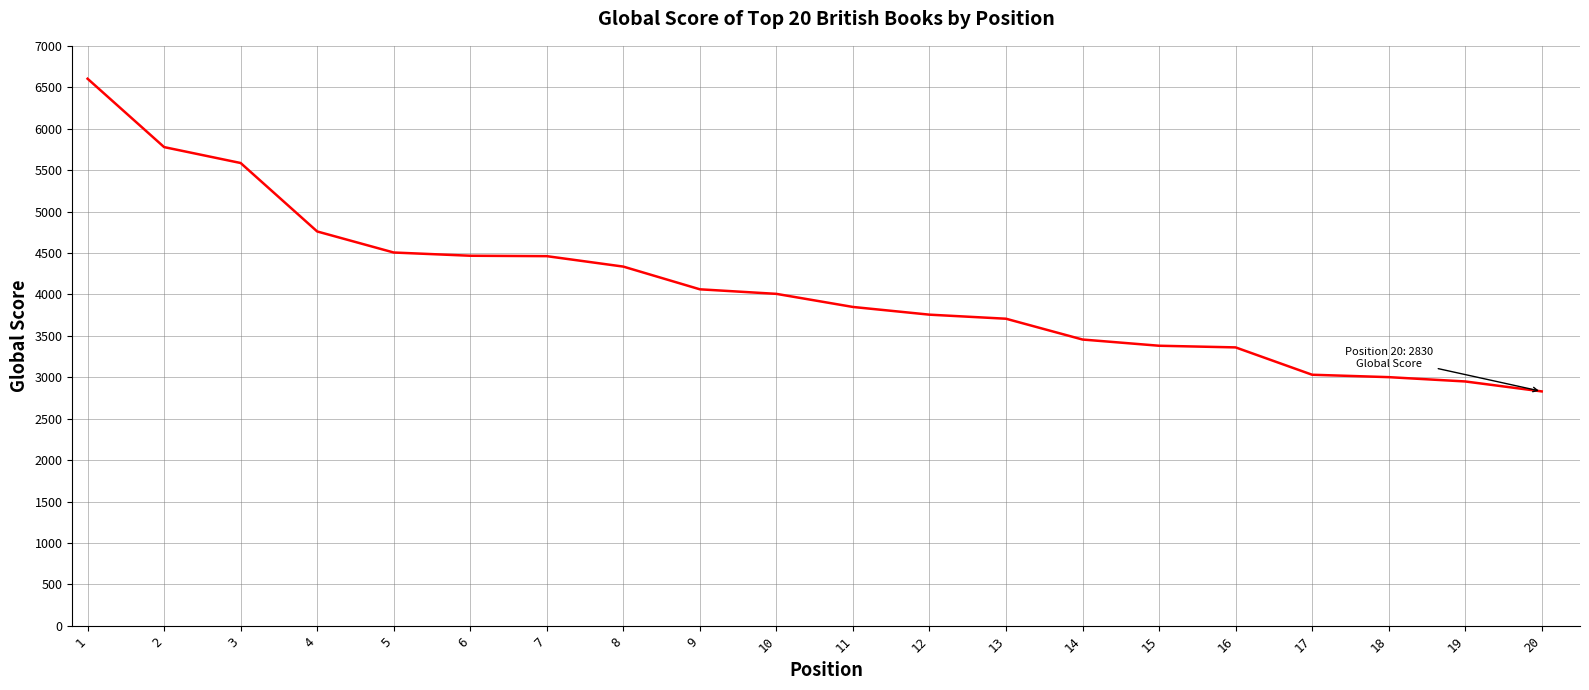

The value at 18 is 3002. True or false?

True